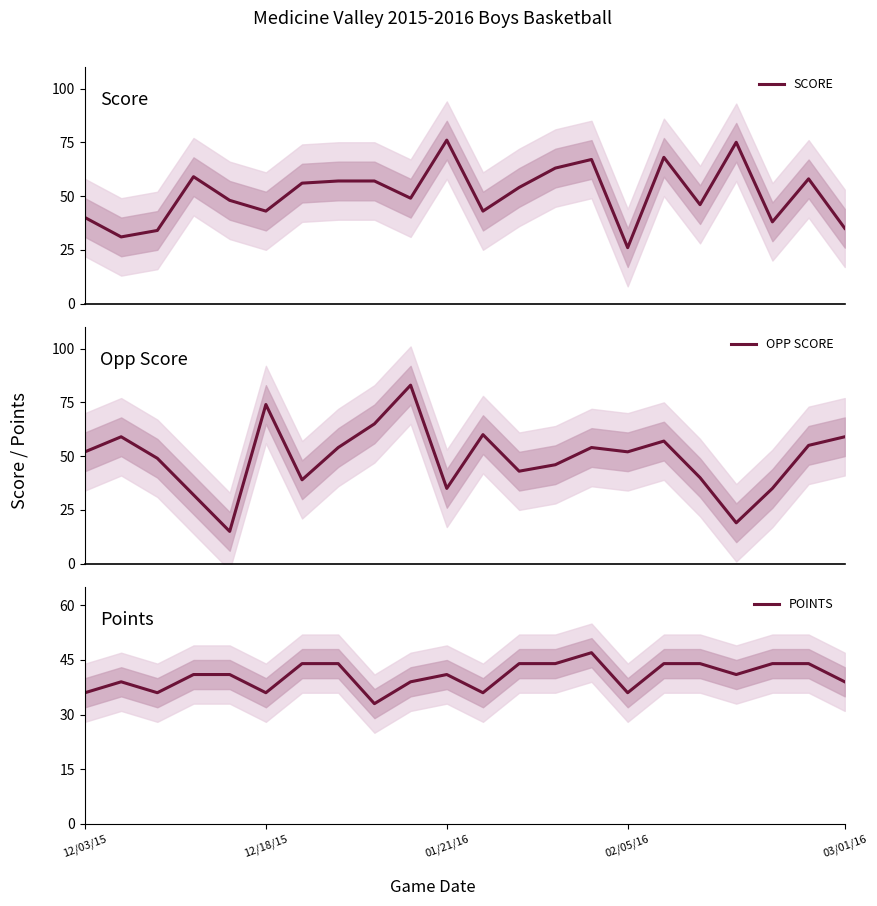

The value of POINTS at 12/18/15 is 36. True or false?

True